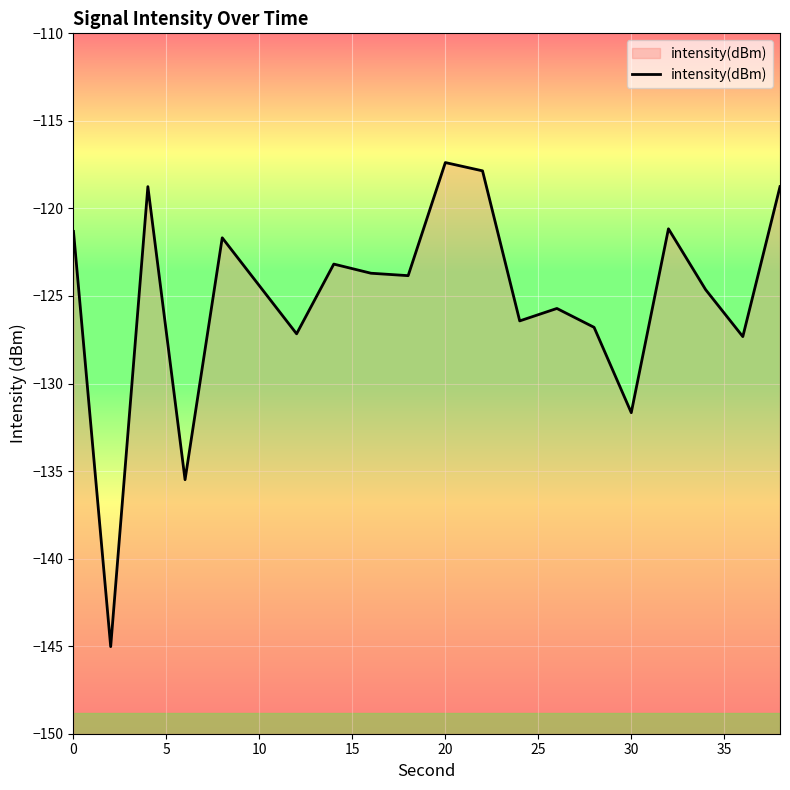

Count the number of data series in this chart.

1